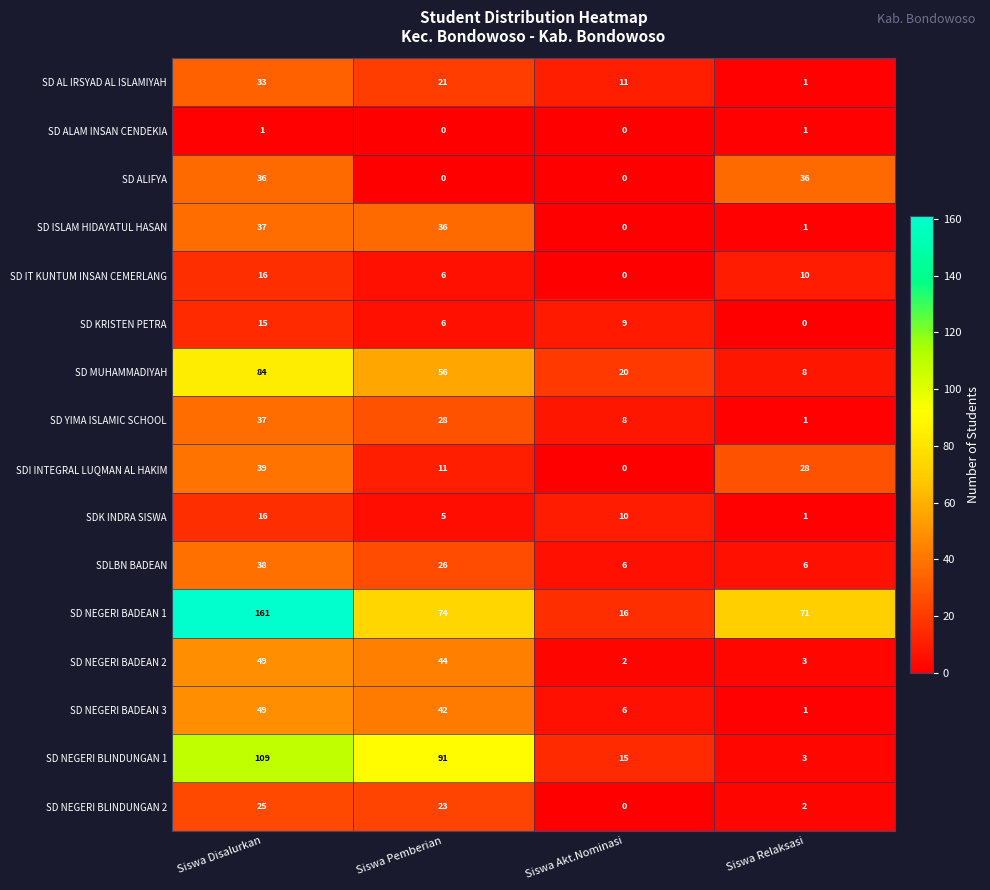

Between Siswa Disalurkan and Siswa Akt.Nominasi, which series saw the biggest shift?

SD NEGERI BADEAN 1